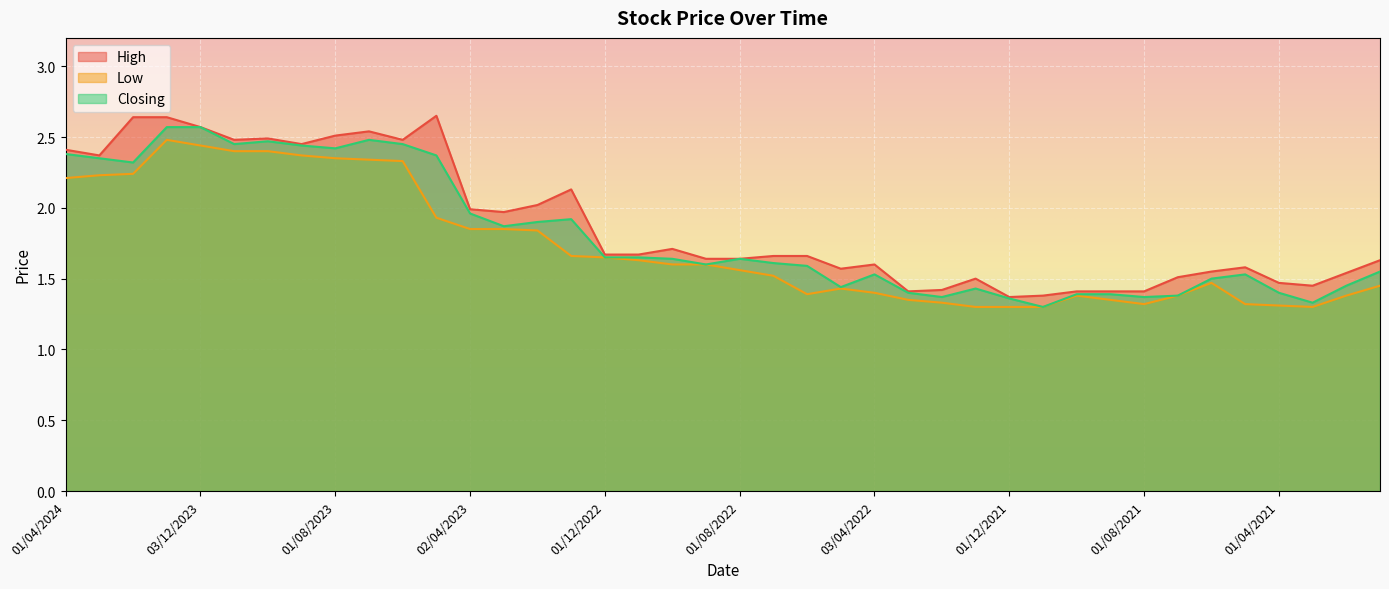

What position from the left is 01/09/2022?

20